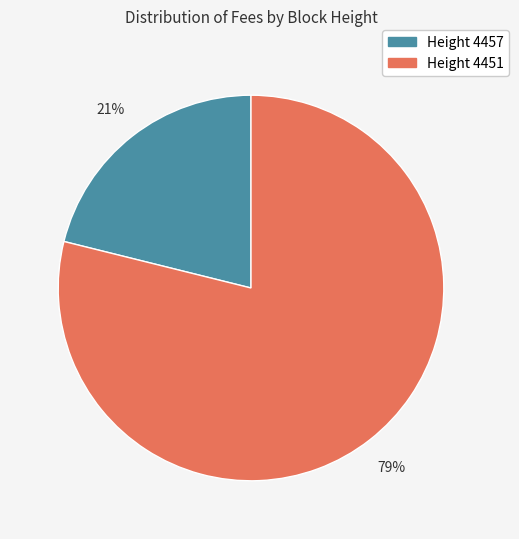

Does any single category account for the majority?

Yes